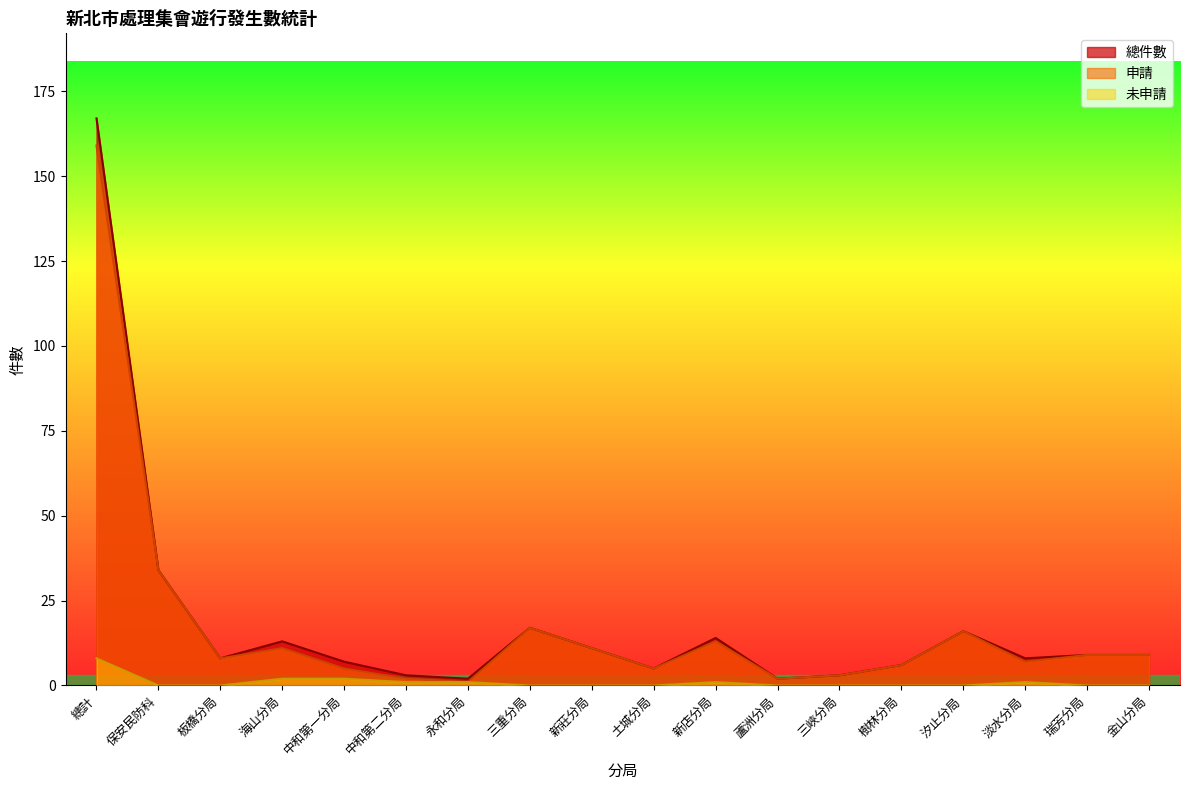

What is the sum of the 總件數 values at 保安民防科 and 淡水分局?

42